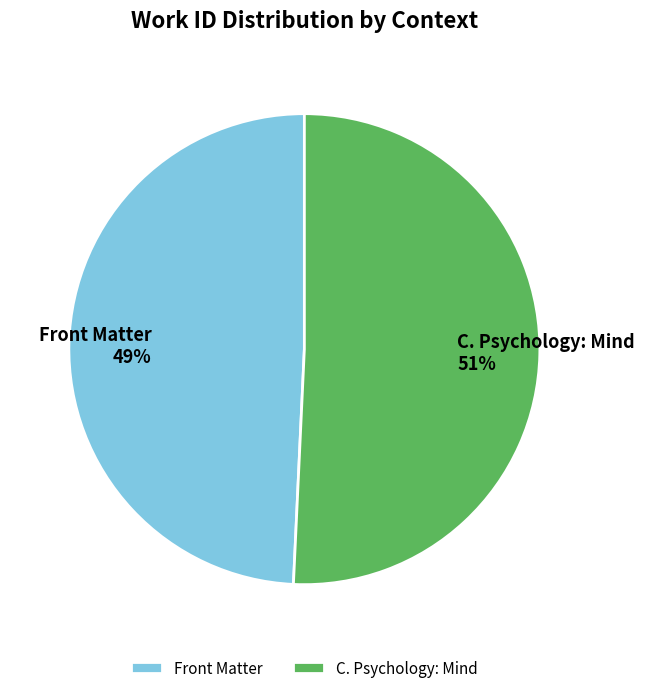

Between C. Psychology: Mind and Front Matter, which is larger?

C. Psychology: Mind